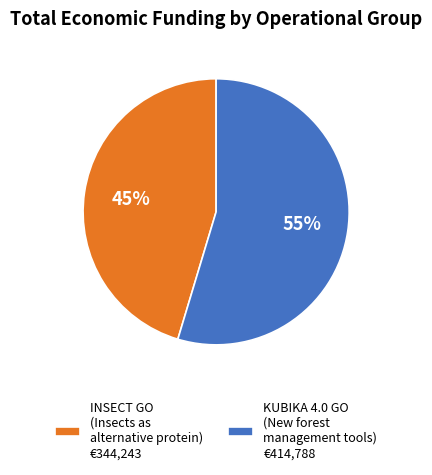

Rank the categories by value from highest to lowest.

KUBIKA 4.0 GO (New forest management tools) €414,788, INSECT GO (Insects as alternative protein) €344,243